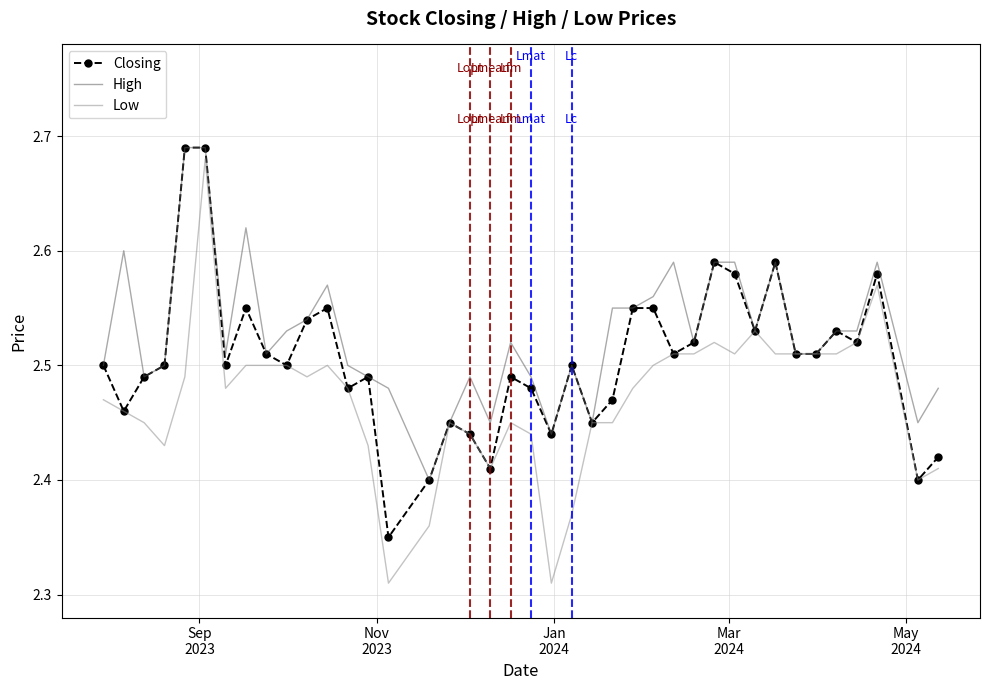

Which series has the widest spread of values?

Low